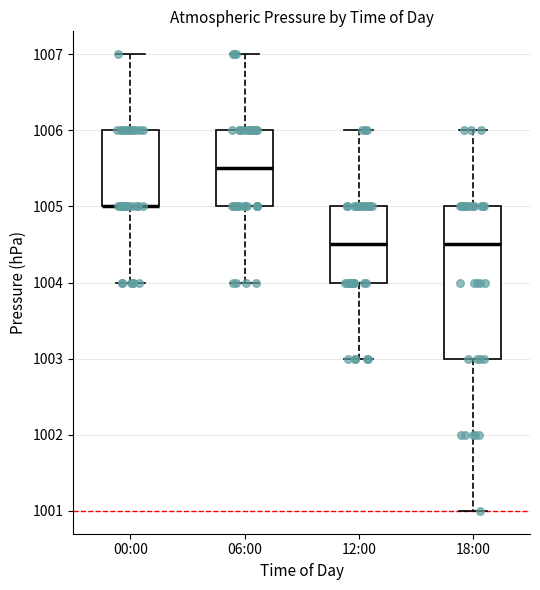

Reading left to right, transcribe this box plot: for each box, give where its median line is, the range the box spans, and where its two whiskers end, as read against the y-axis. The values are not printed on the chart, so give them approximately, as read against the axis.

00:00: median 1005.0 (drawn on the box's lower edge), box 1005.0 to 1006.0, whiskers 1004.0 to 1007.0
06:00: median 1005.5, box 1005.0 to 1006.0, whiskers 1004.0 to 1007.0
12:00: median 1004.5, box 1004.0 to 1005.0, whiskers 1003.0 to 1006.0
18:00: median 1004.5, box 1003.0 to 1005.0, whiskers 1001.0 to 1006.0